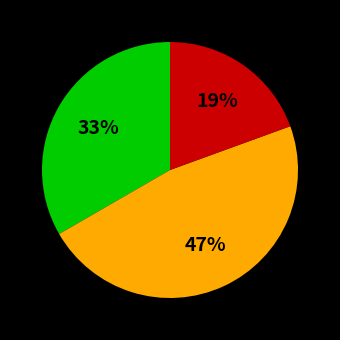

Does any single category account for the majority?

No